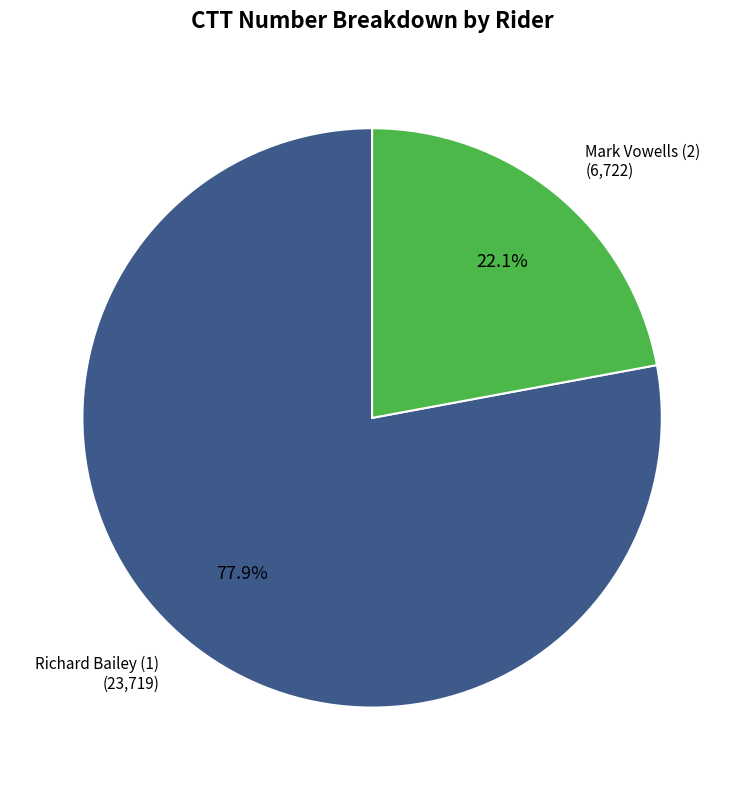

Which slice is the smallest?

Mark Vowells (2)